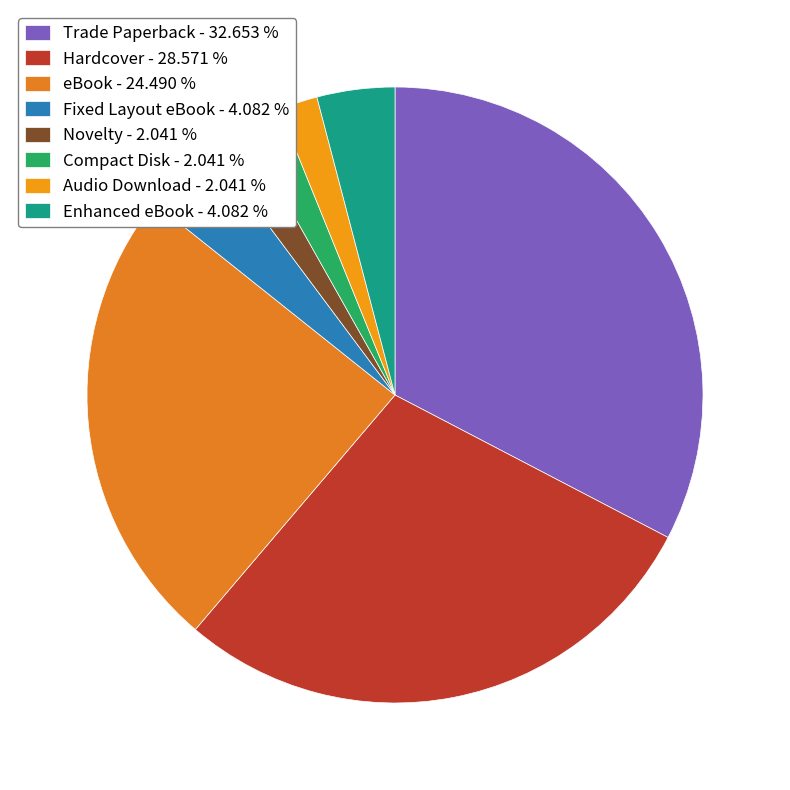

Count the number of slices in the pie.

8